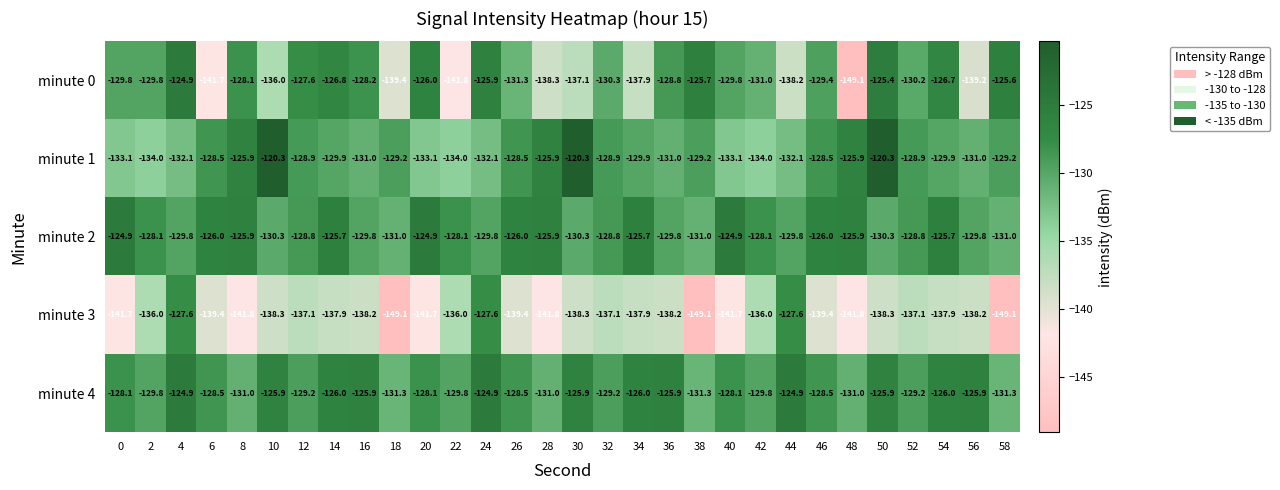

At which category is the sum across all series the highest?

4